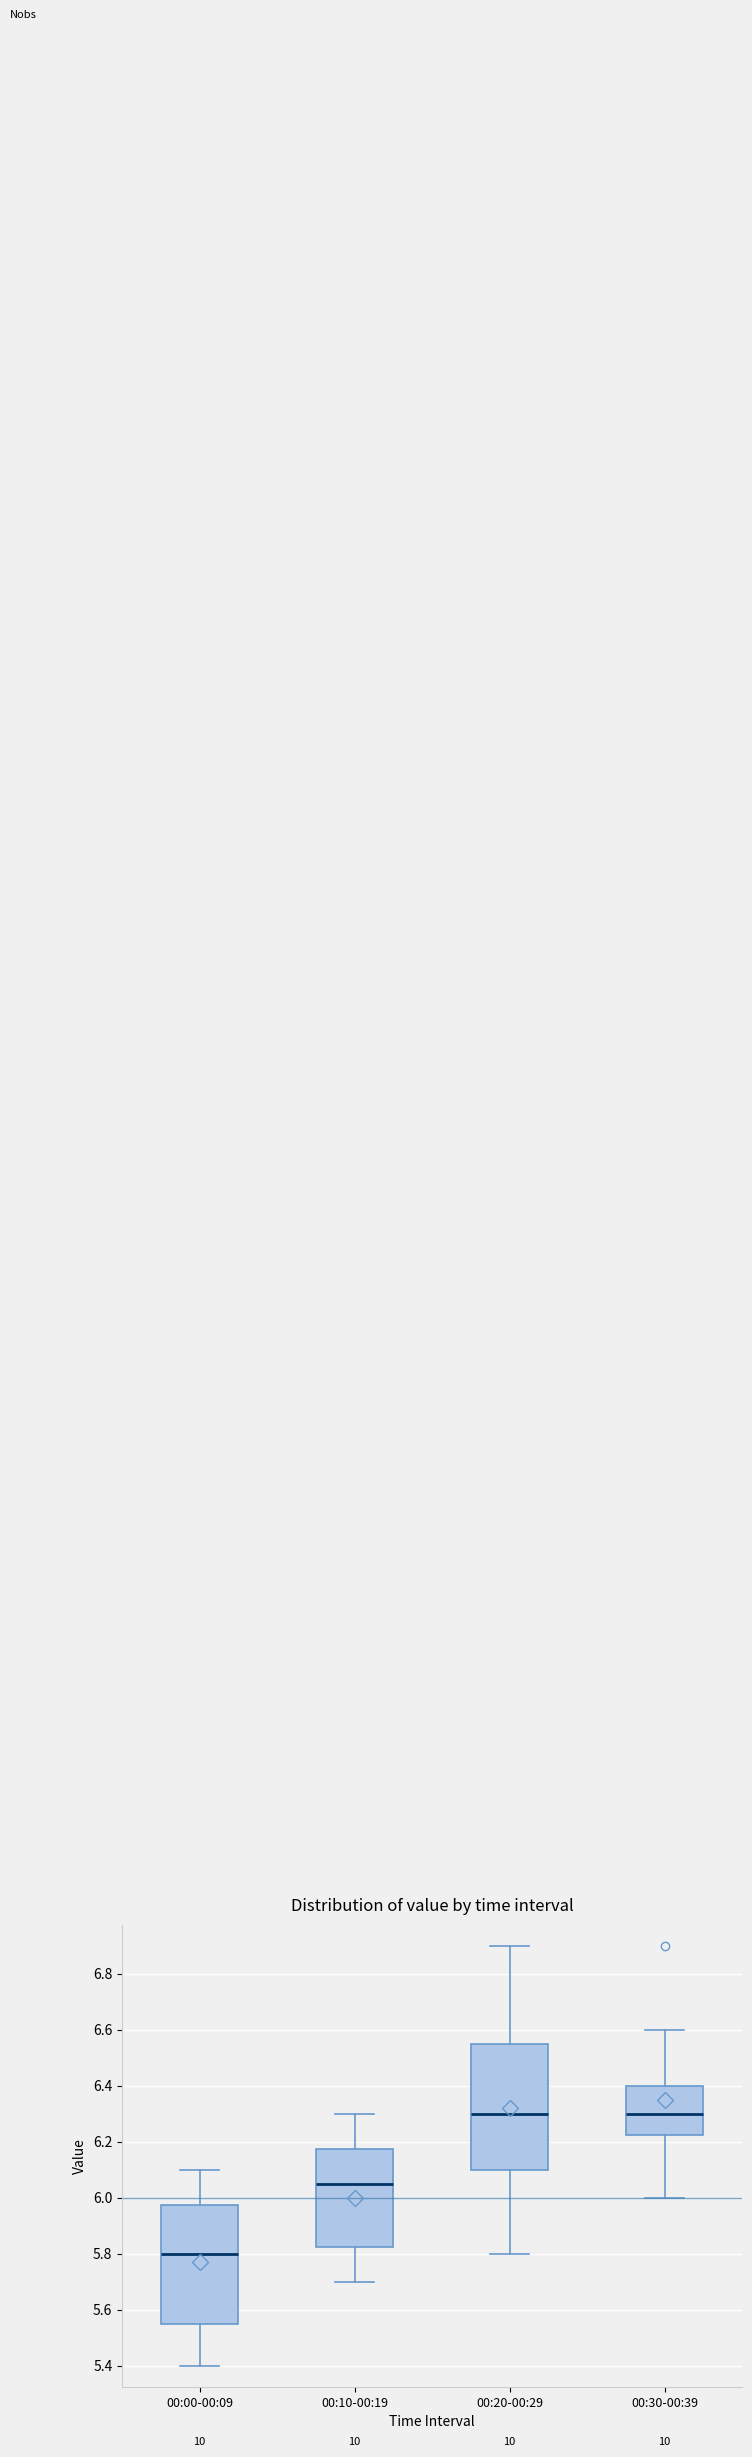

Comparing the boxes themselves (not the whiskers), which one is the tallest?

00:20-00:29